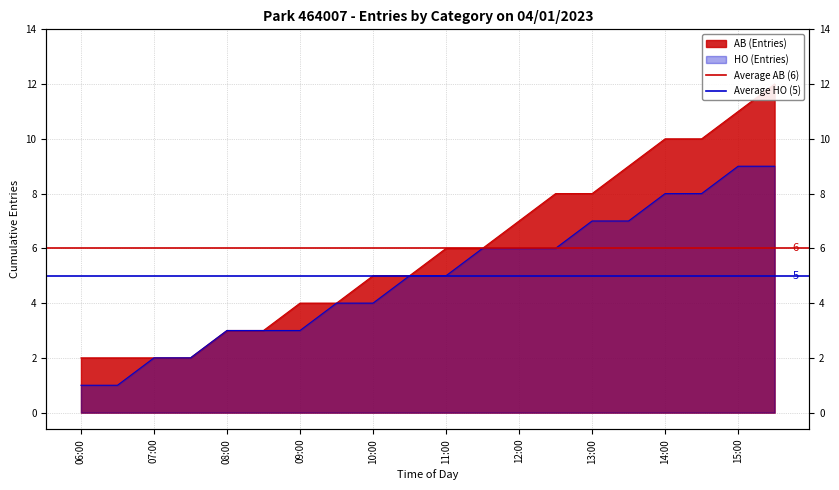

Rank the series by their average value, from lowest to highest.

Average HO (5), Average AB (6)